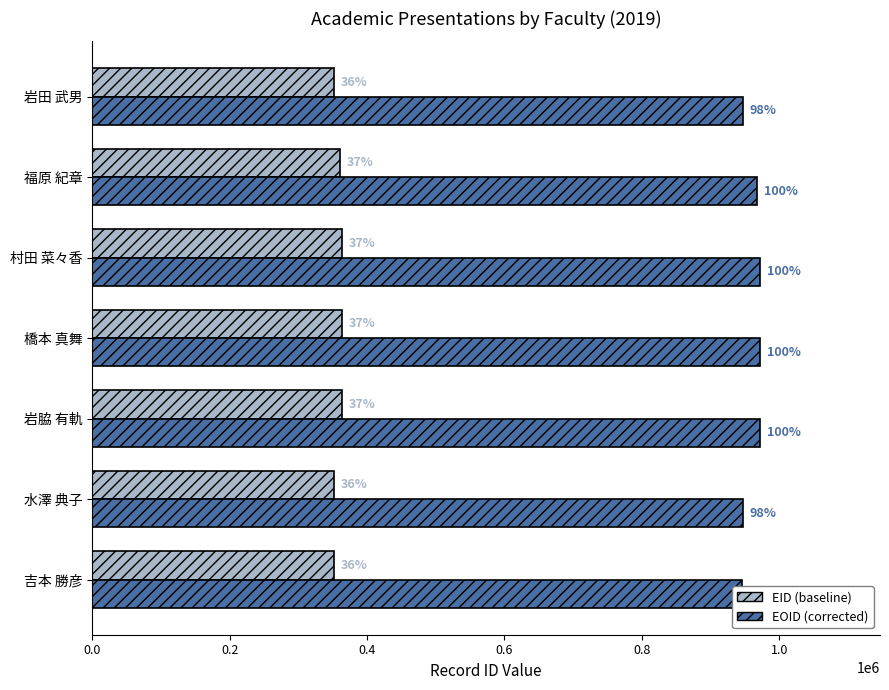

What is the minimum value shown in the chart?

351309